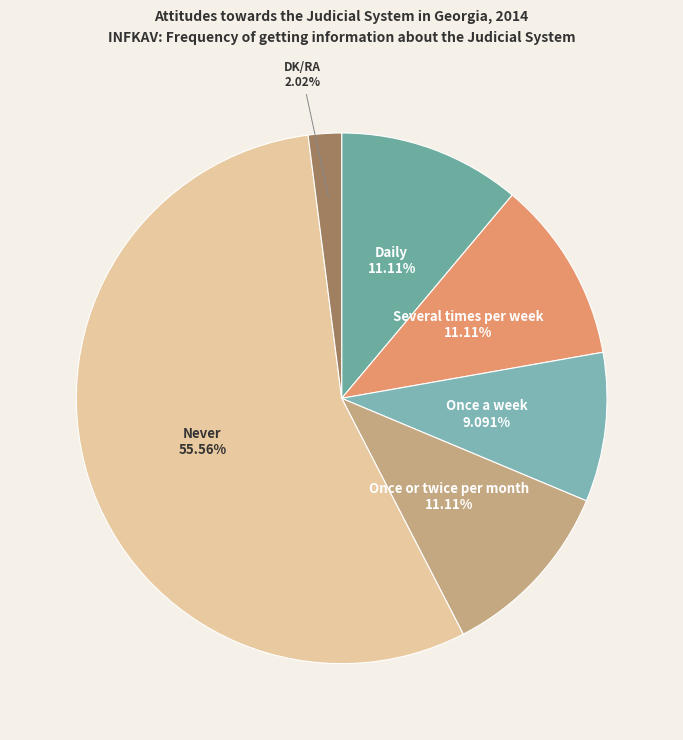

The Never slice represents 49% of the pie. True or false?

False